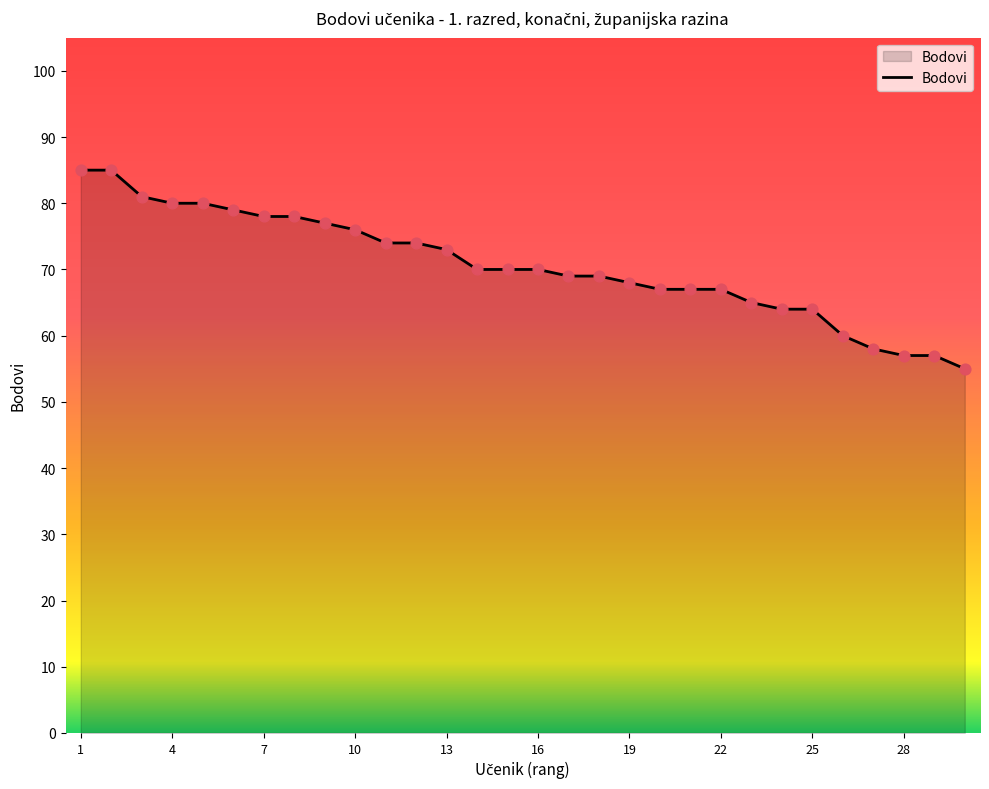

What is the smallest value displayed?

55